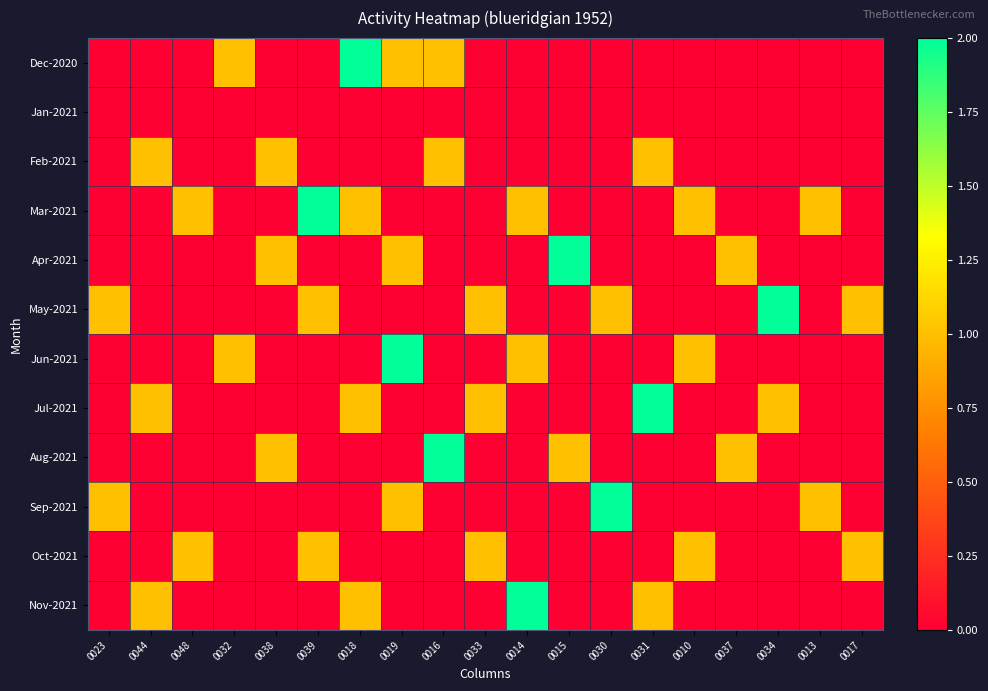

Which has a higher value, 0037 or 0048?

0037